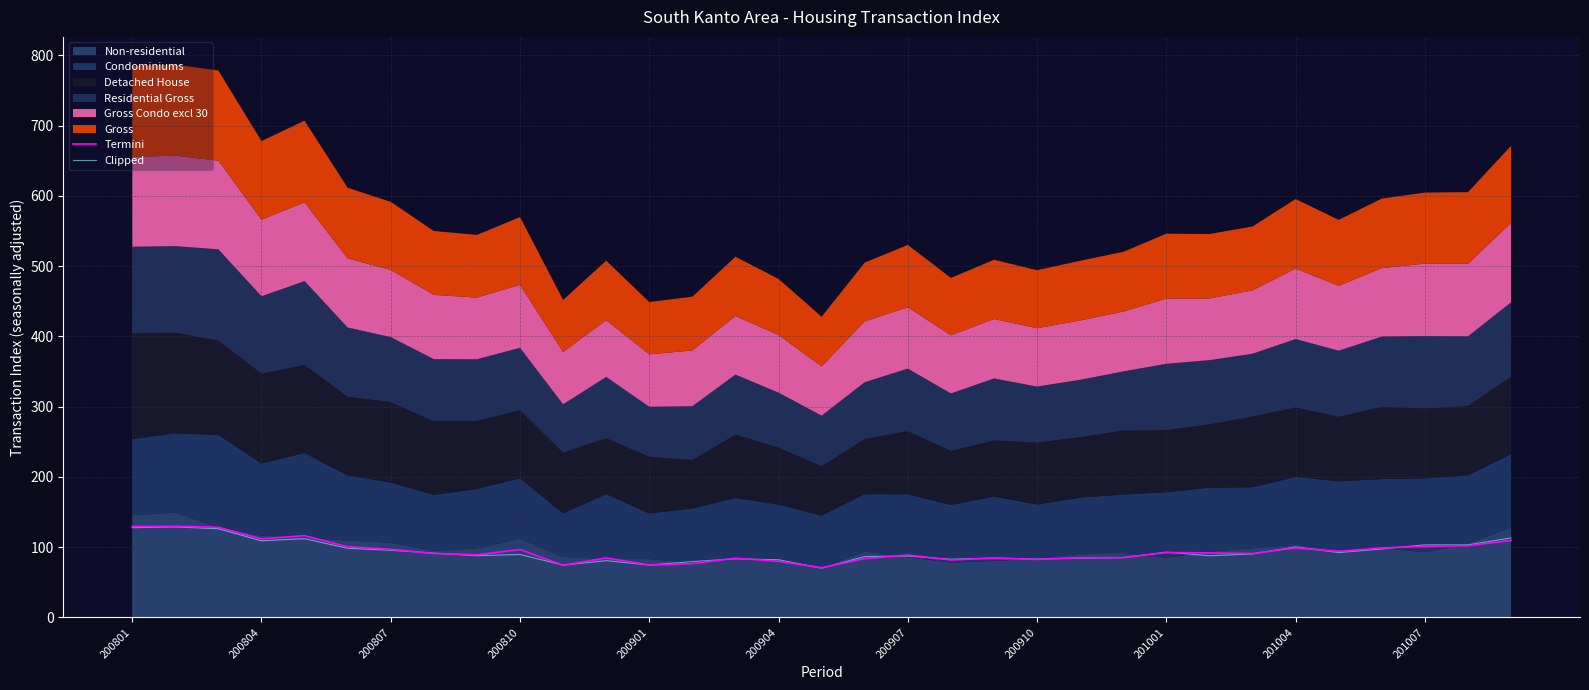

What value does the Clipped series have at 200910?

83.1